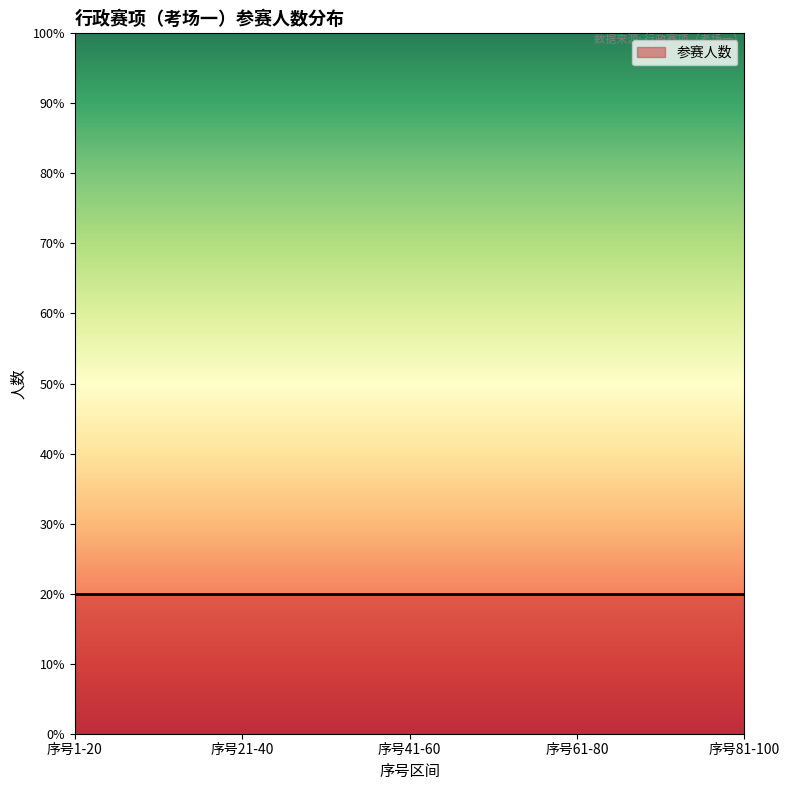

How many lines are shown in the chart?

1